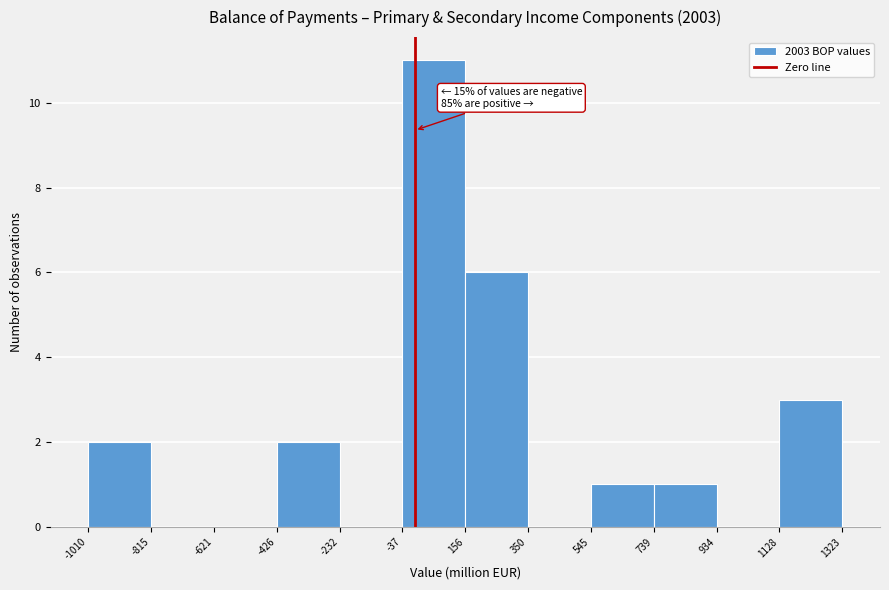

Which range on the x-axis has the tallest bar?

-37 to 156